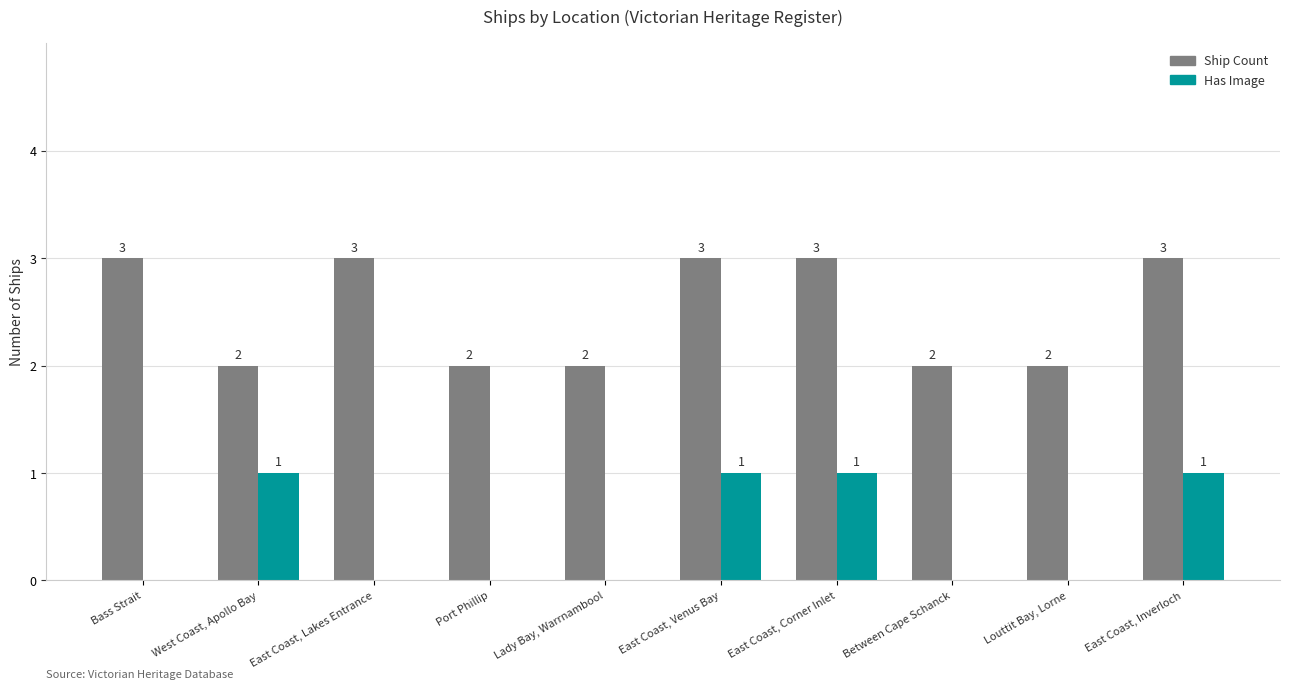

The Ship Count series shows 2 at Louttit Bay, Lorne. True or false?

True